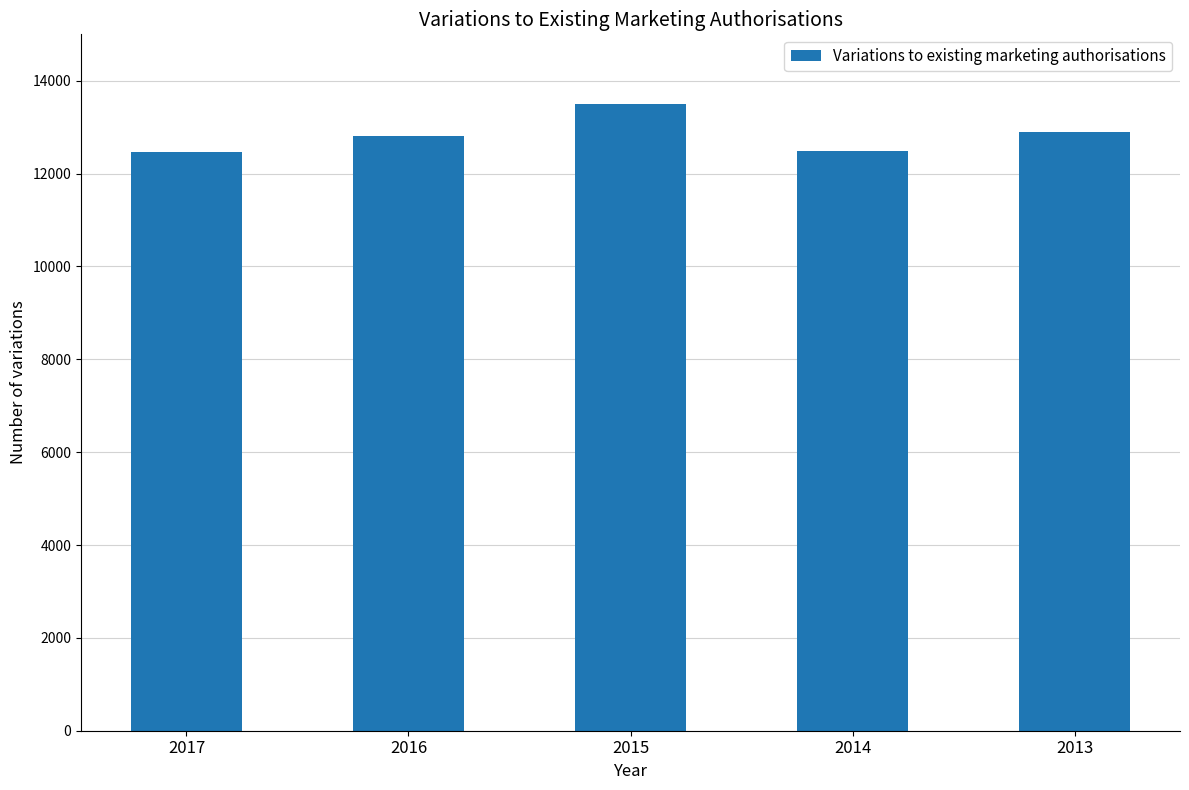

Read the value at 2017, to the nearest 100.

12500